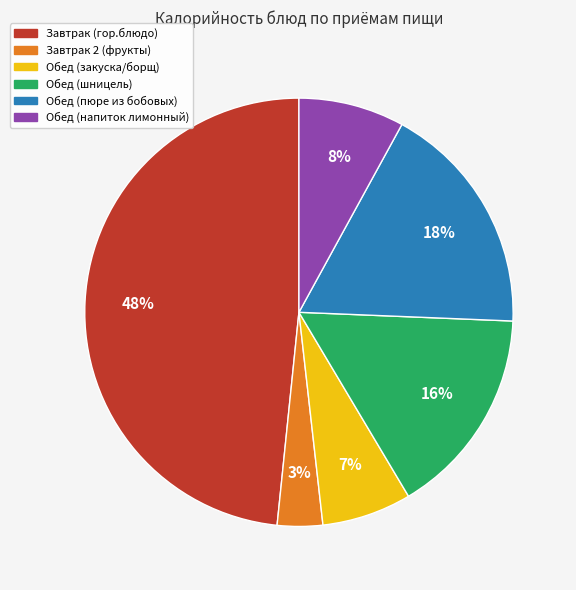

Which has a higher value, Завтрак (гор.блюдо) or Обед (шницель)?

Завтрак (гор.блюдо)